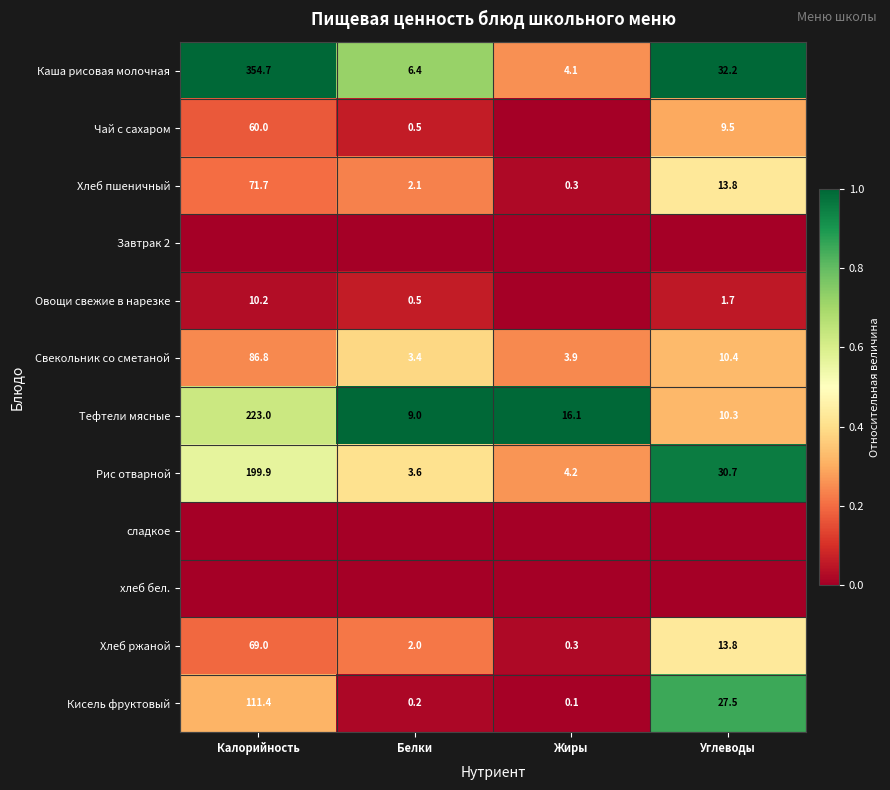

Is the value of Тефтели мясные at Калорийность greater than the value of Свекольник со сметаной at Белки?

Yes